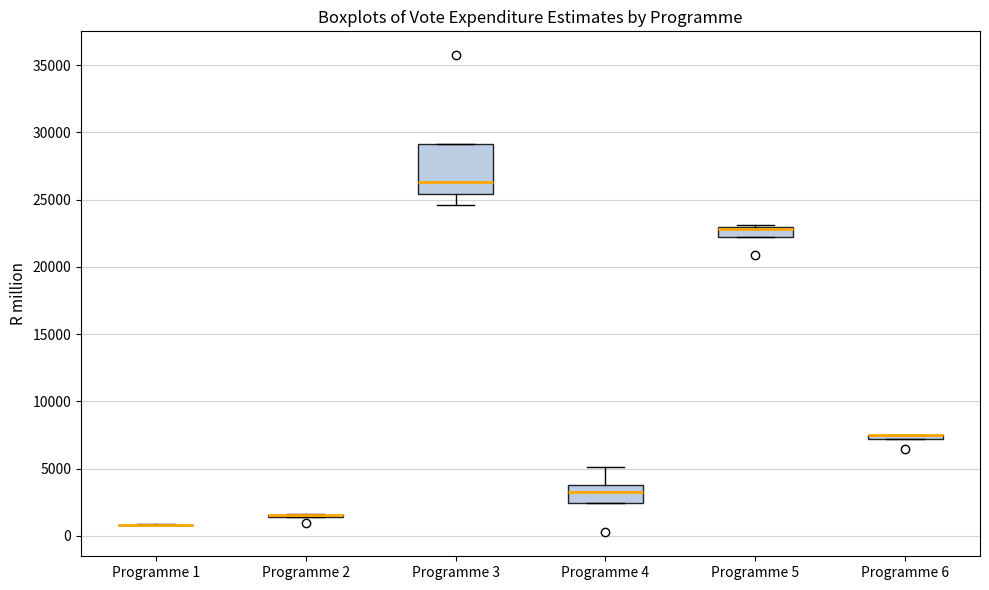

Which box is the tallest, from its lower edge to its upper edge?

Programme 3